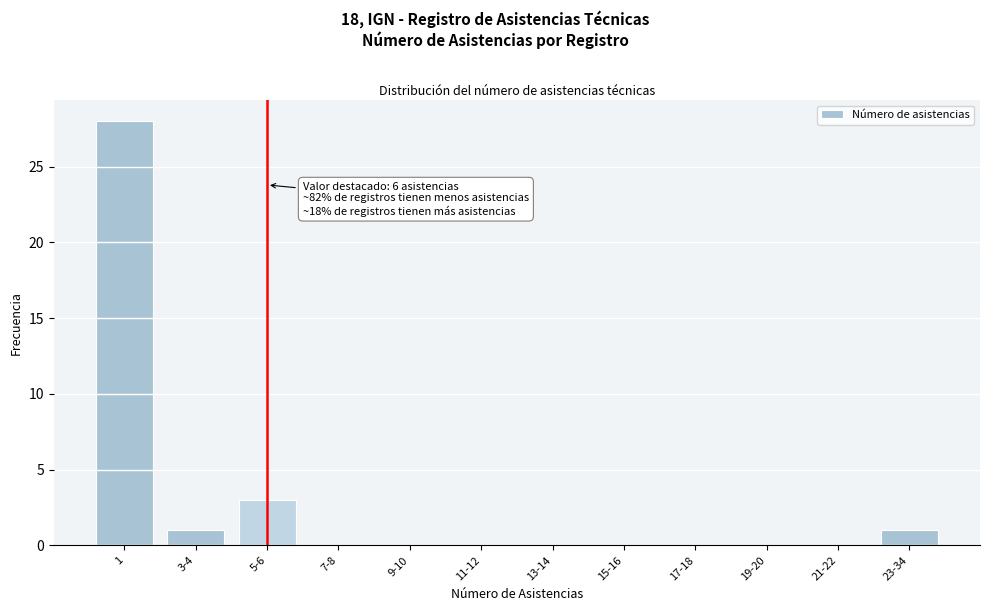

Reading right to left, list all the values displayed in this chart.

23-34=1	21-22=0	19-20=0	17-18=0	15-16=0	13-14=0	11-12=0	9-10=0	7-8=0	5-6=3	3-4=1	1=28